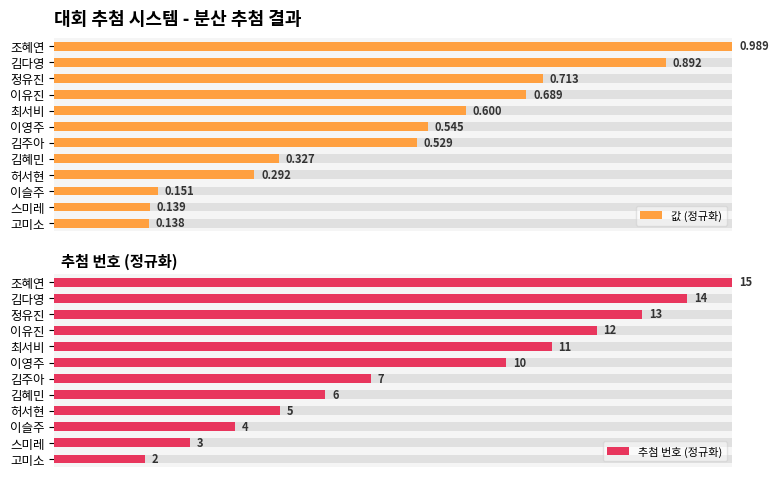

What are all the series names shown in the legend?

값 (정규화), 추첨 번호 (정규화)